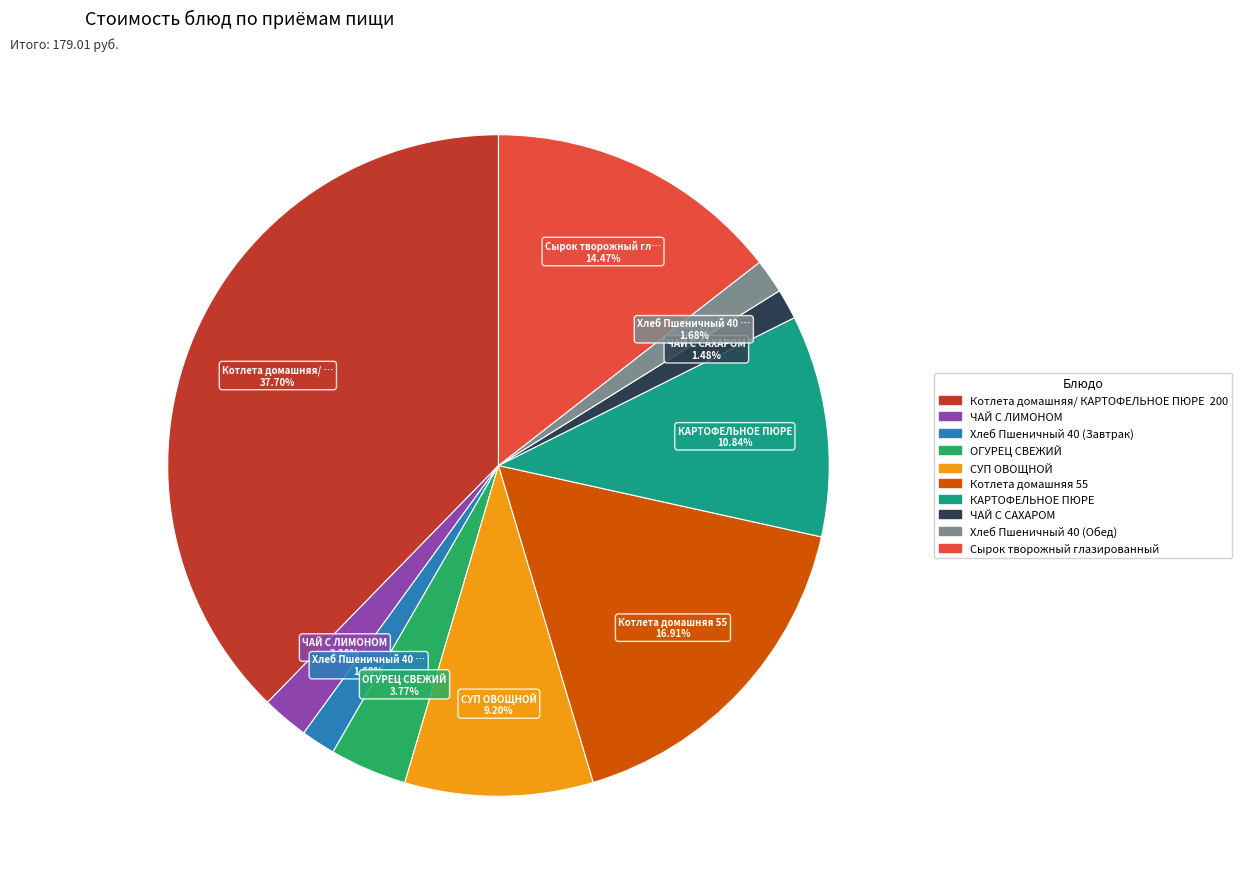

To the nearest percent, what is the average slice percentage?

10%